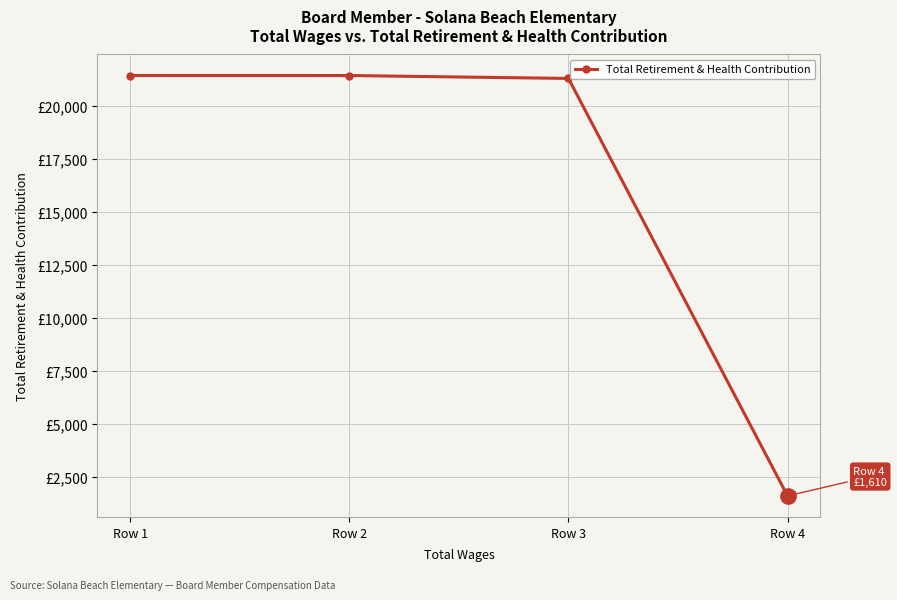

At which label does the data first exceed 21426?

Row 1